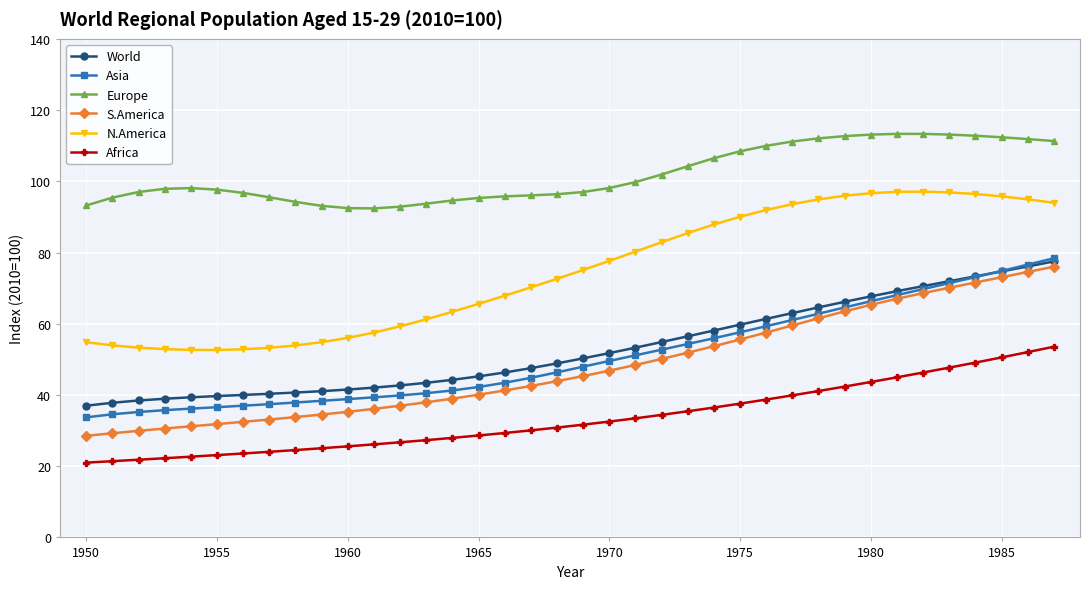

Which series has the largest total across all categories?

Europe